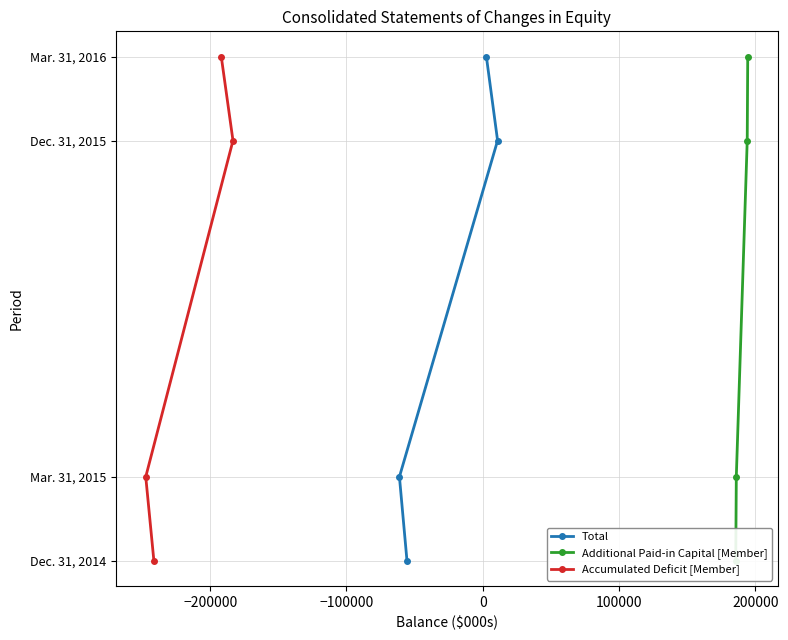

True or false: Total and Additional Paid-in Capital [Member] cross at least once.

False